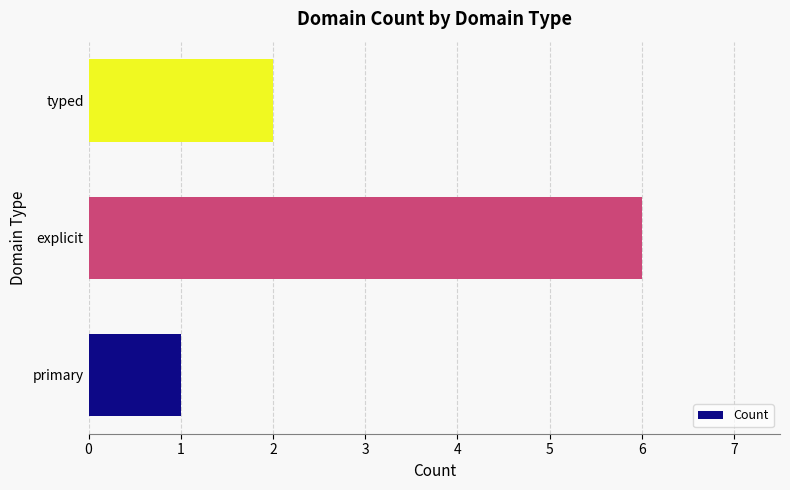

Which has a higher value, explicit or primary?

explicit